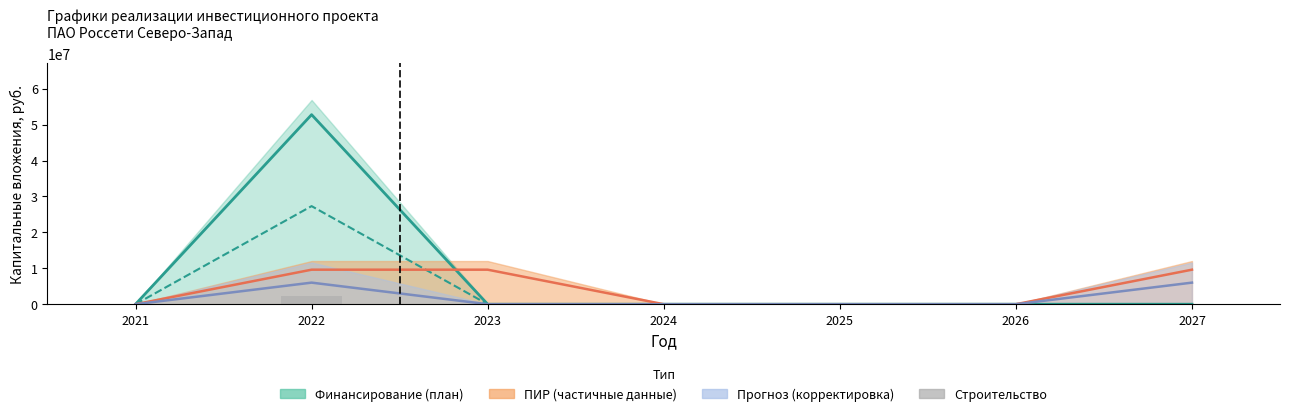

Where is the data nearest to the value 1092254?

2021